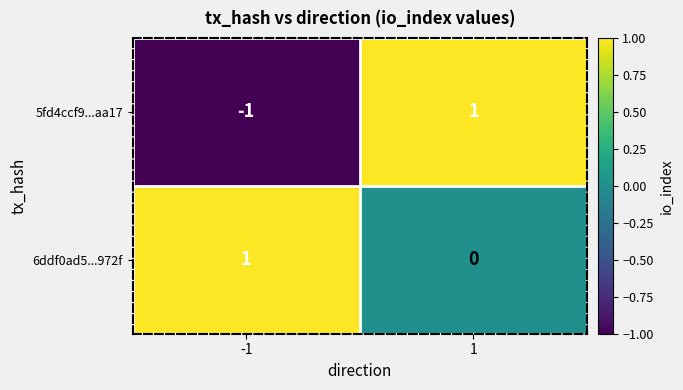

Reading left to right, what are all the values shown in this chart?

5fd4ccf9...aa17: -1=-1	1=1
6ddf0ad5...972f: -1=1	1=0